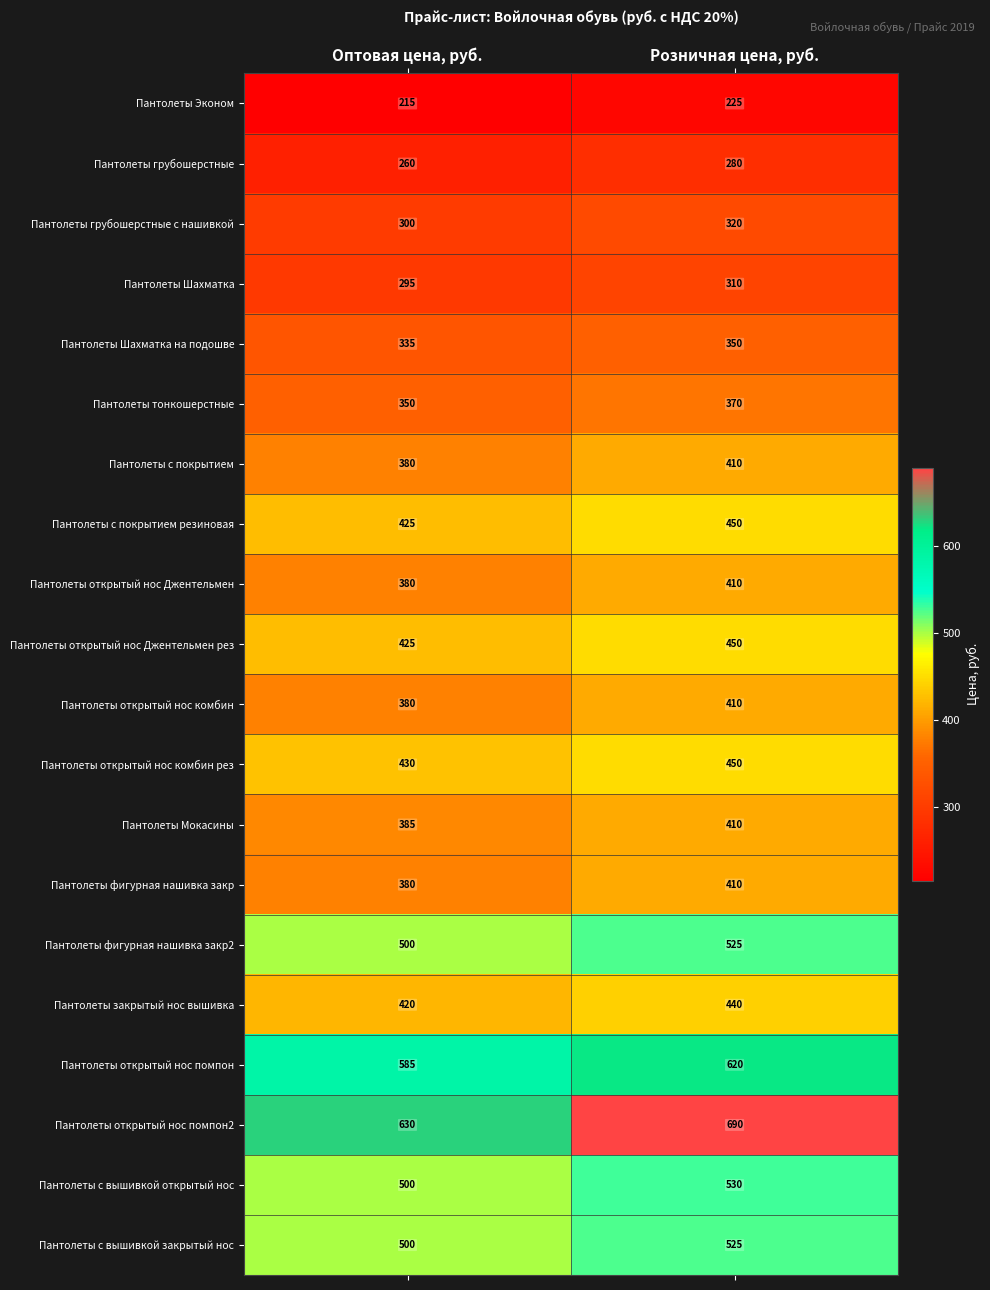

What is the minimum value shown in the chart?

215